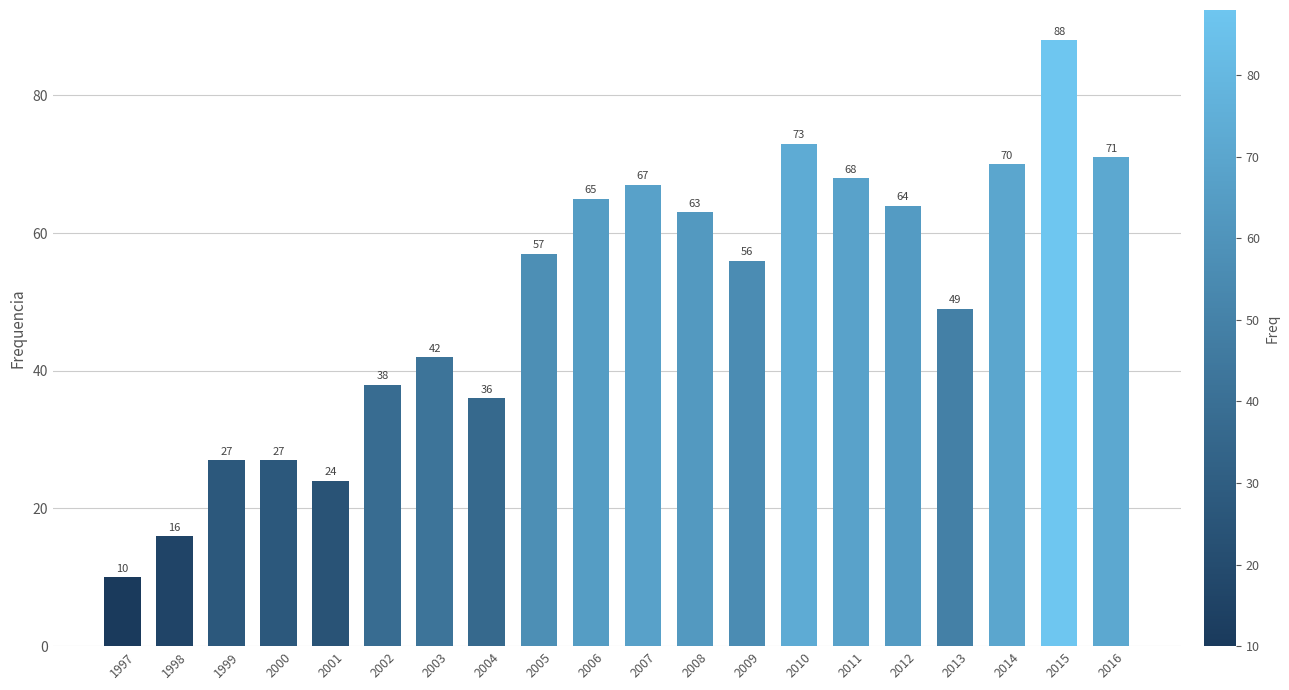

Approximately how many times larger is the value at 2009 compared to 1999?

2.1